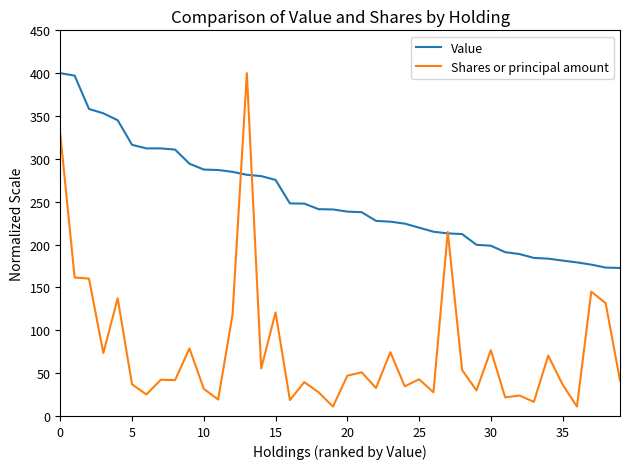

Which series has the widest spread of values?

Shares or principal amount